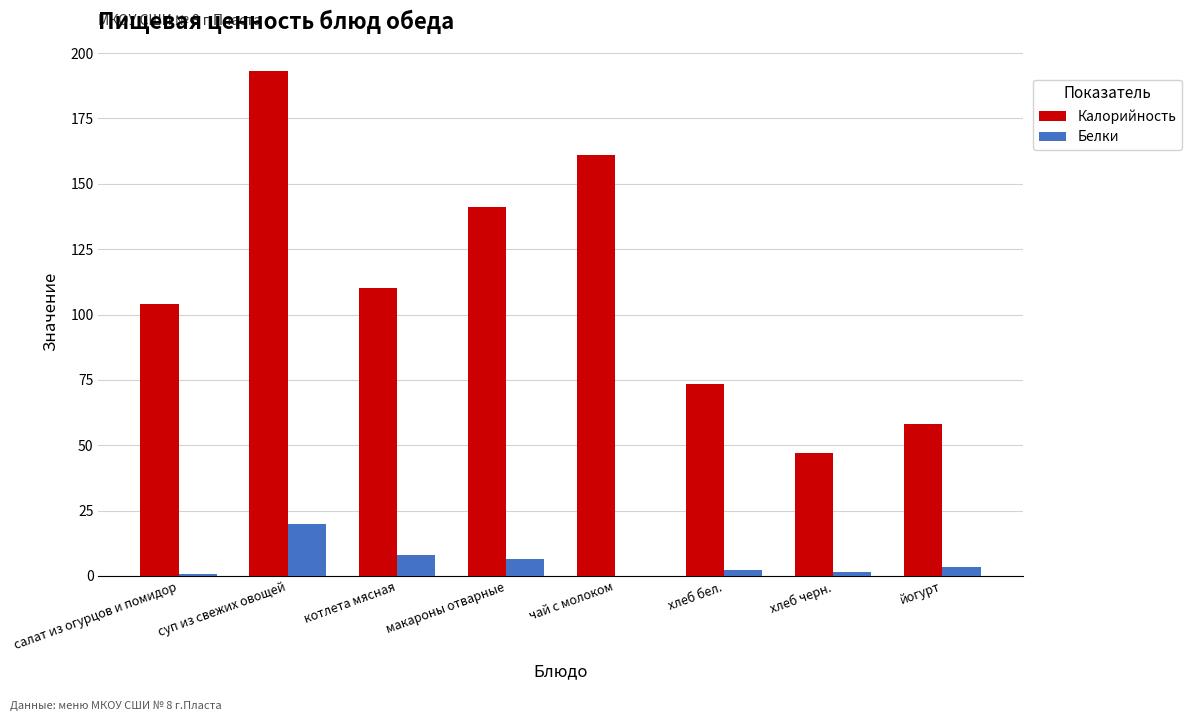

What is the maximum value for Калорийность?

193.0